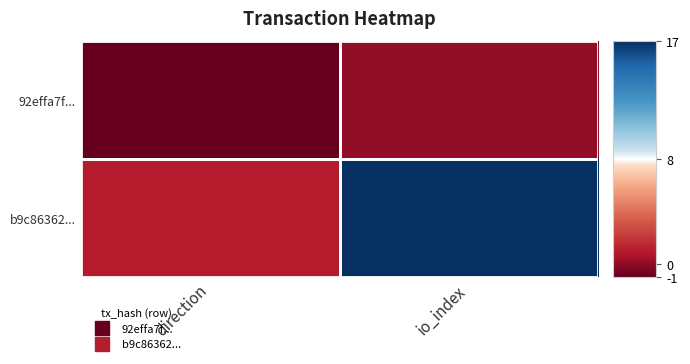

Reading left to right, list all the values displayed in this chart.

92effa7f...: direction=-1	io_index=0
b9c86362...: direction=1	io_index=17